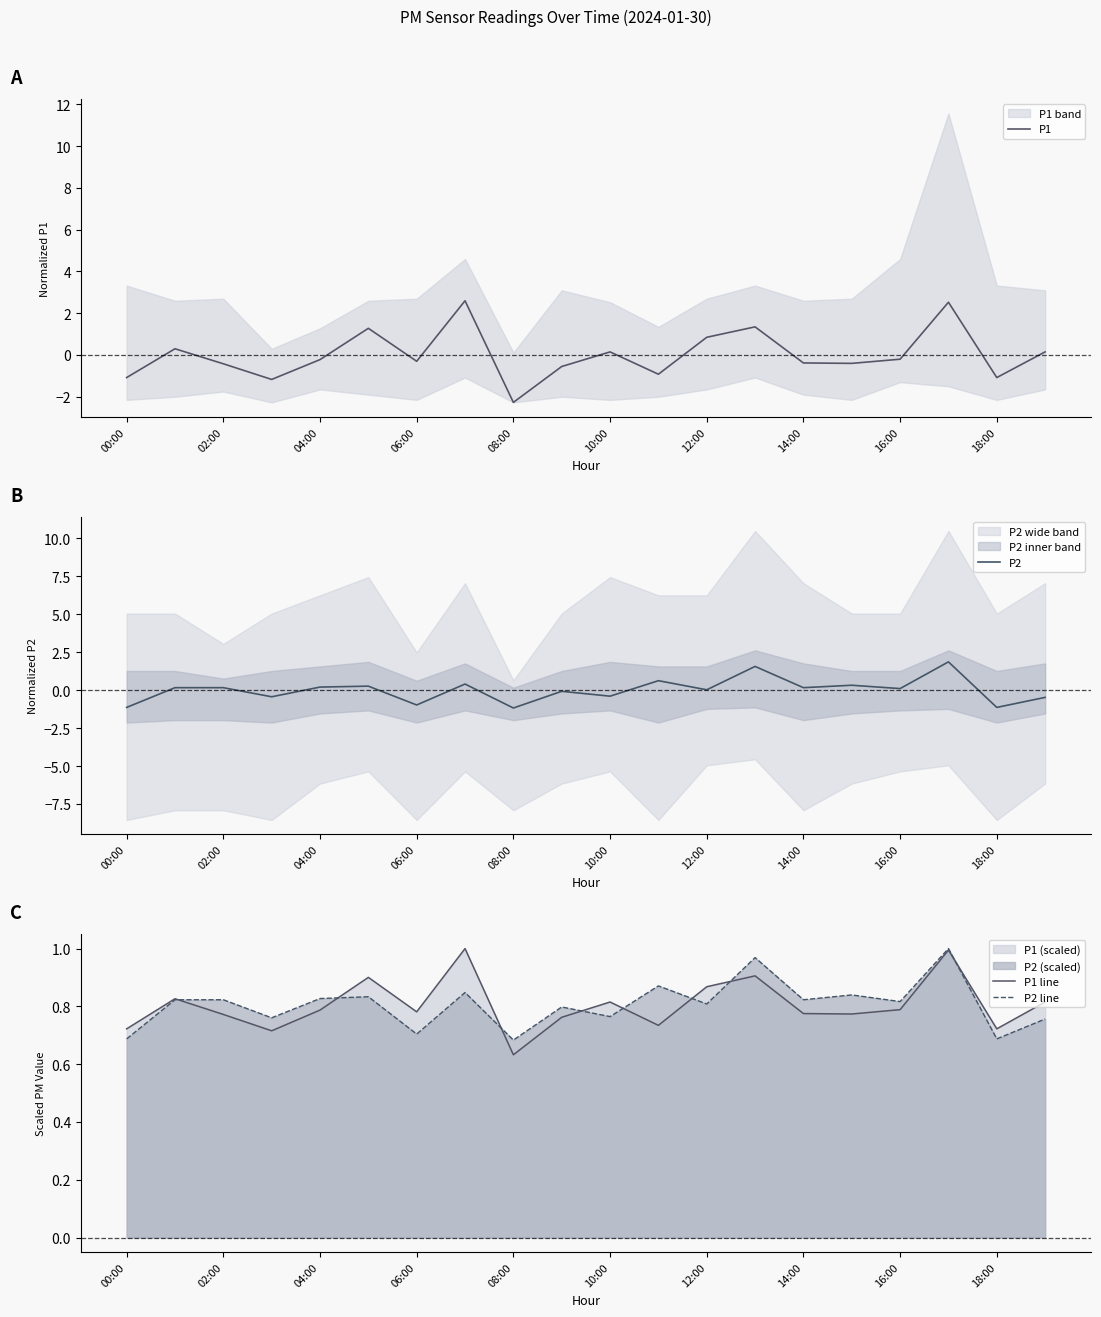

The P2 series shows -0.5 at 19. True or false?

True